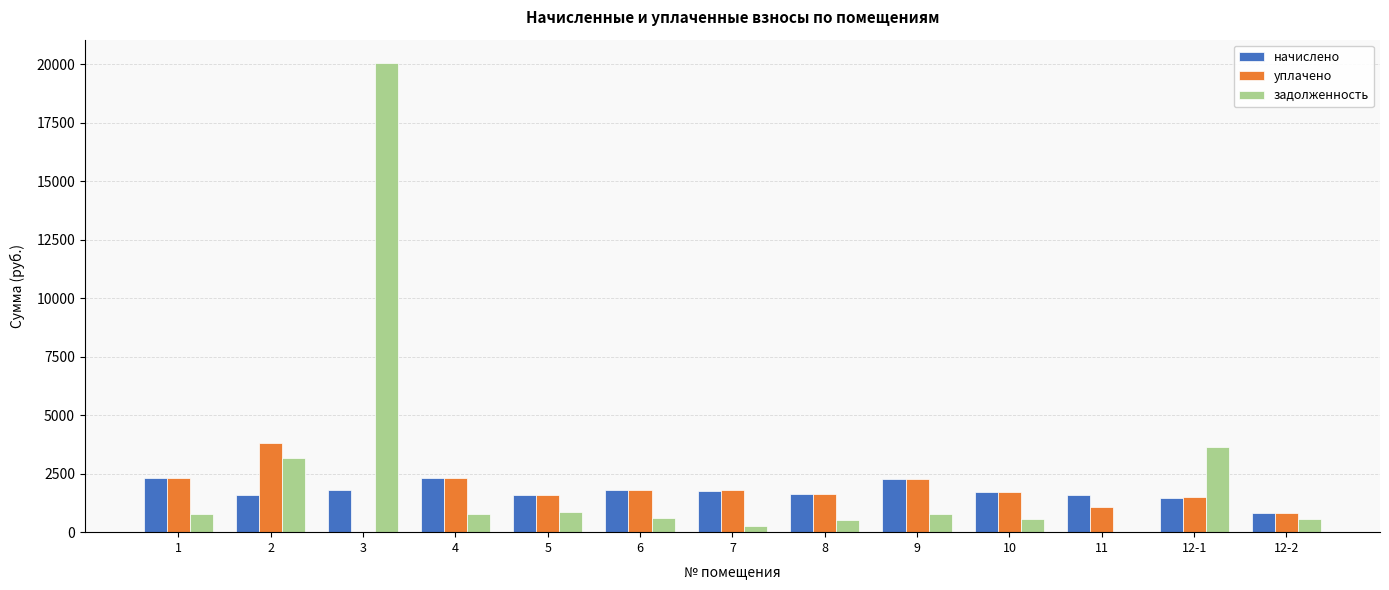

What are all the series names shown in the legend?

начислено, уплачено, задолженность